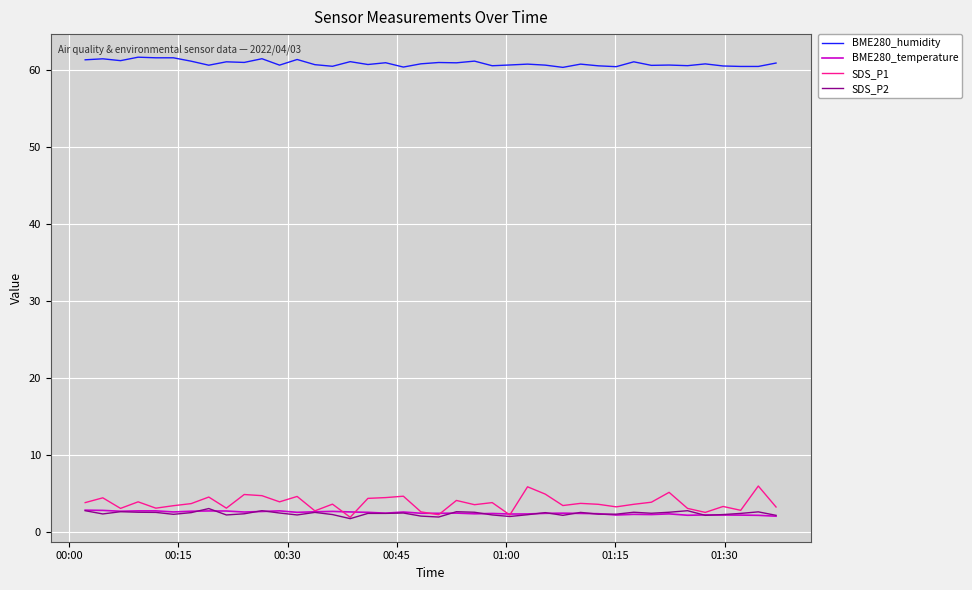

True or false: BME280_humidity and SDS_P2 cross at least once.

False